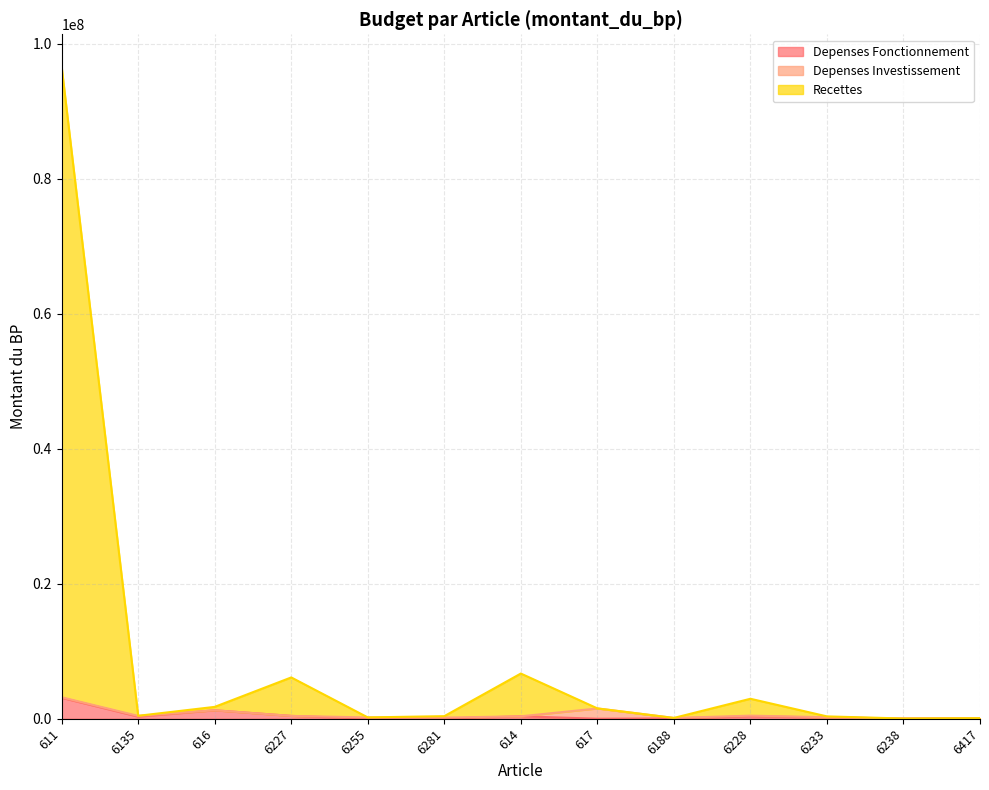

At which category is the sum across all series the highest?

611